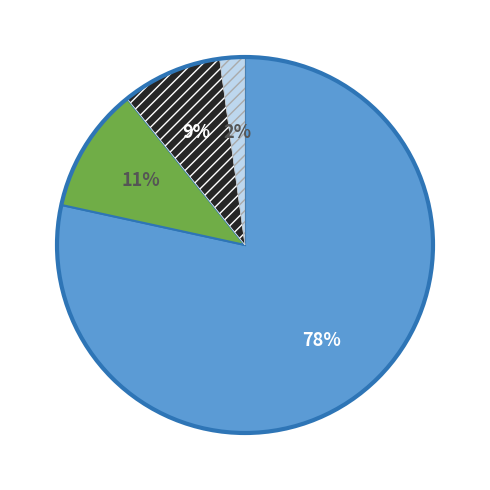

Is there a majority slice in this chart?

Yes